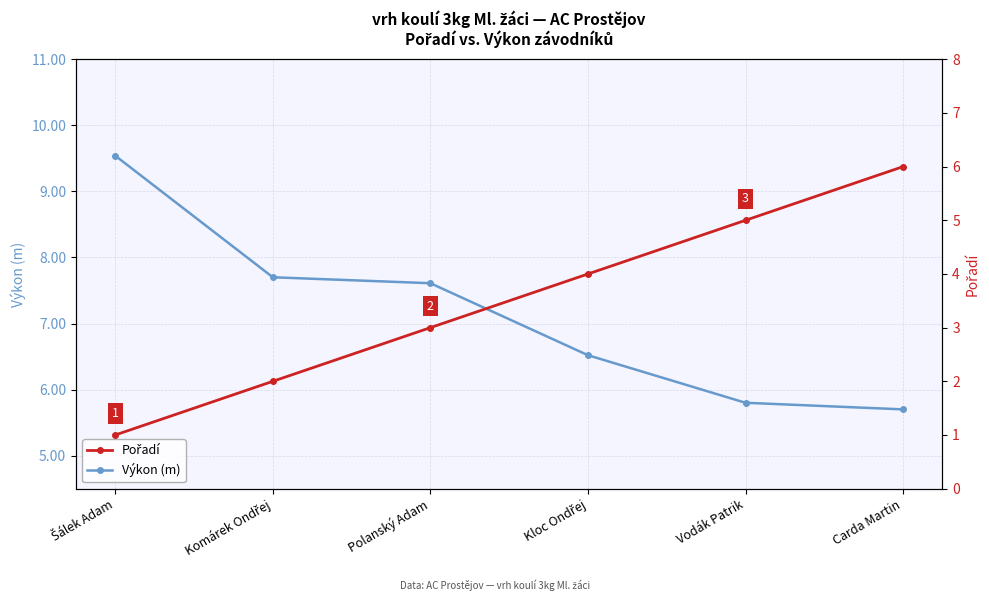

True or false: Výkon (m) has a value of 5.7 at Carda Martin.

True